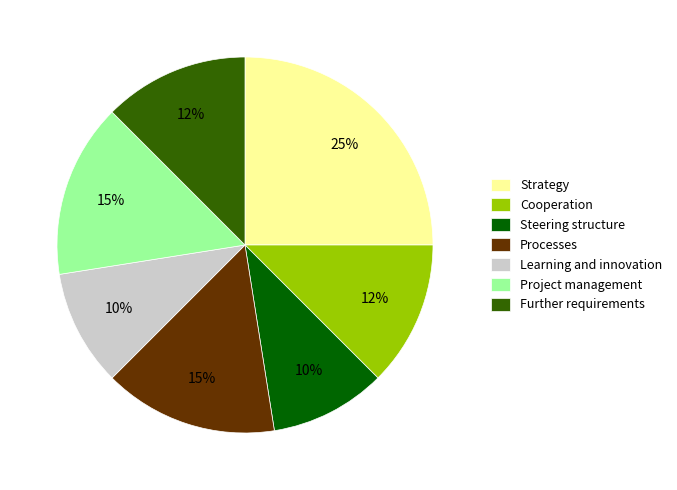

Which category has the biggest portion of the pie?

Strategy